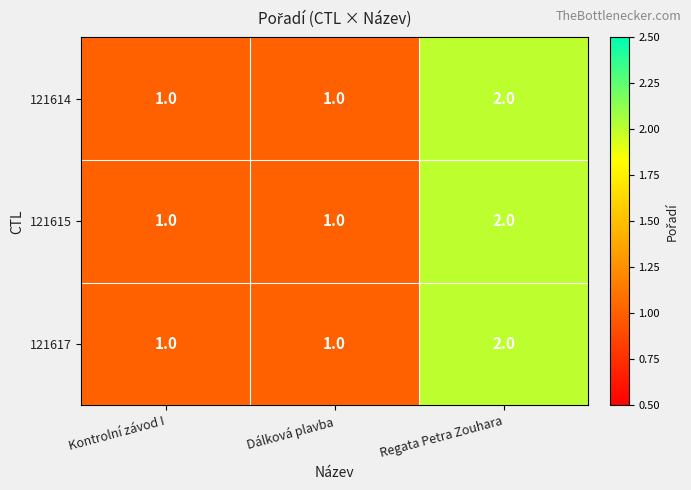

At which category is the sum across all series the highest?

Regata Petra Zouhara